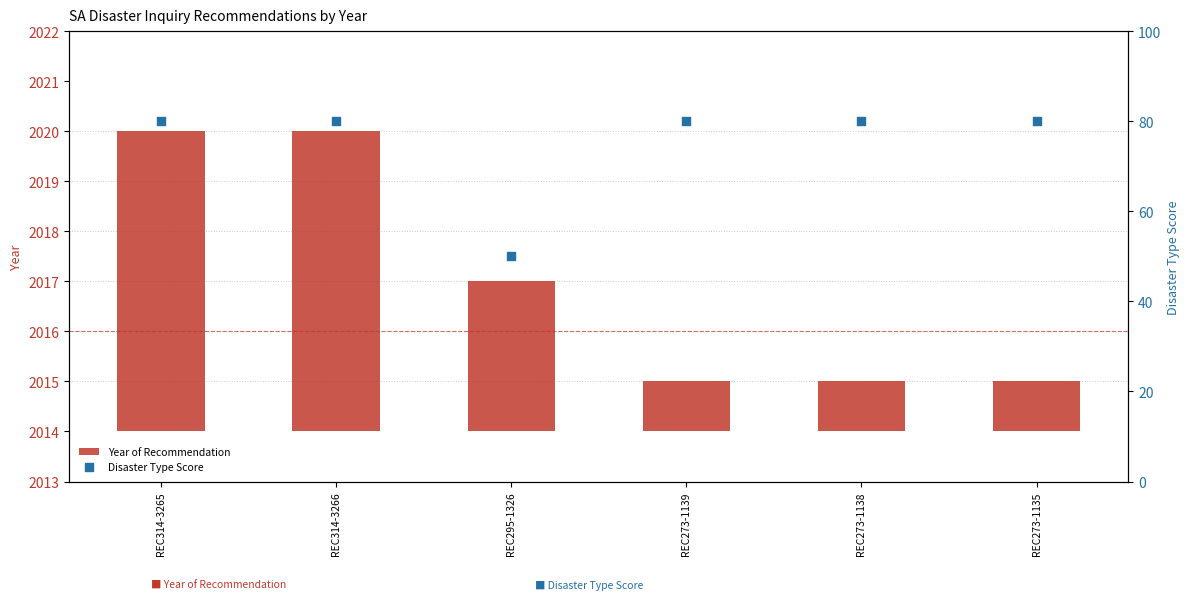

Which series contains the lowest Y value?

Year of Recommendation